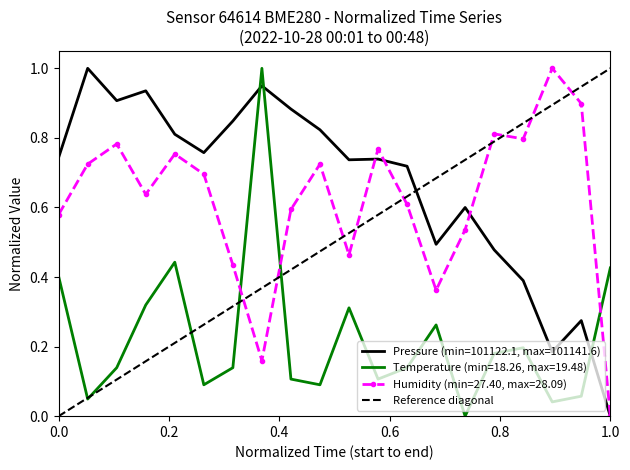

After their last crossing, which series has the higher values: Temperature (min=18.26, max=19.48) or Pressure (min=101122.1, max=101141.6)?

Temperature (min=18.26, max=19.48)